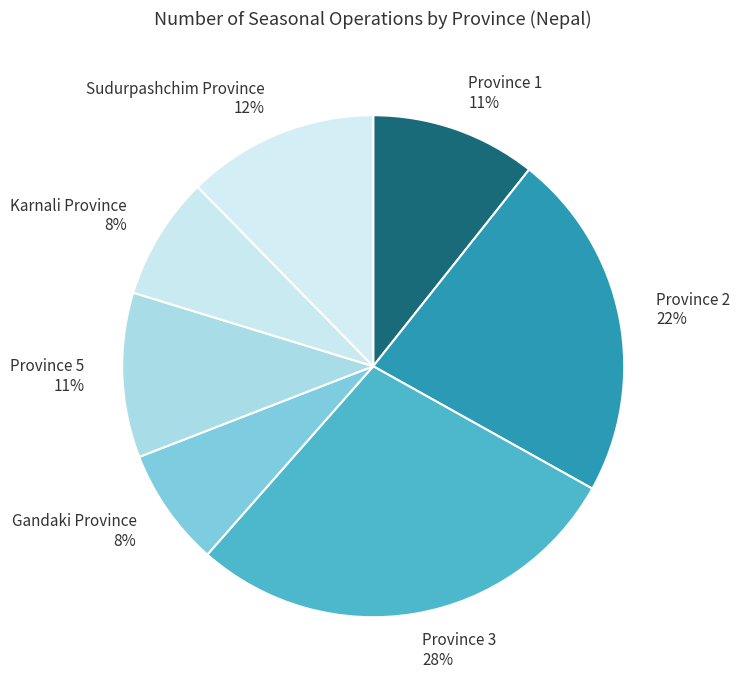

Which has a higher value, Gandaki Province or Province 5?

Province 5